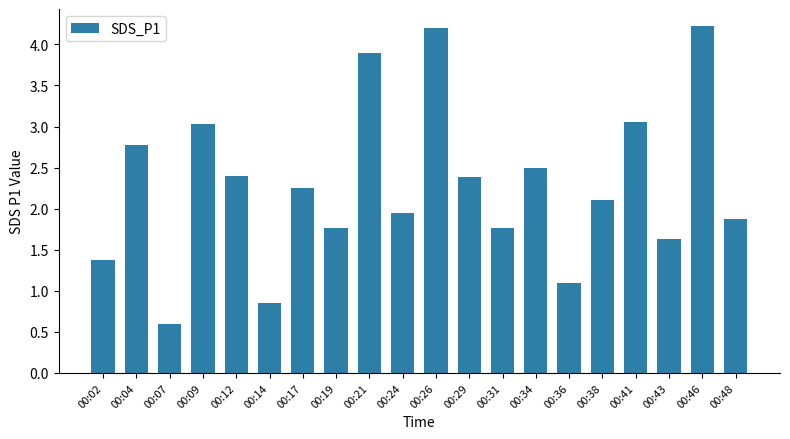

What is the difference between the maximum and second lowest values?

3.4